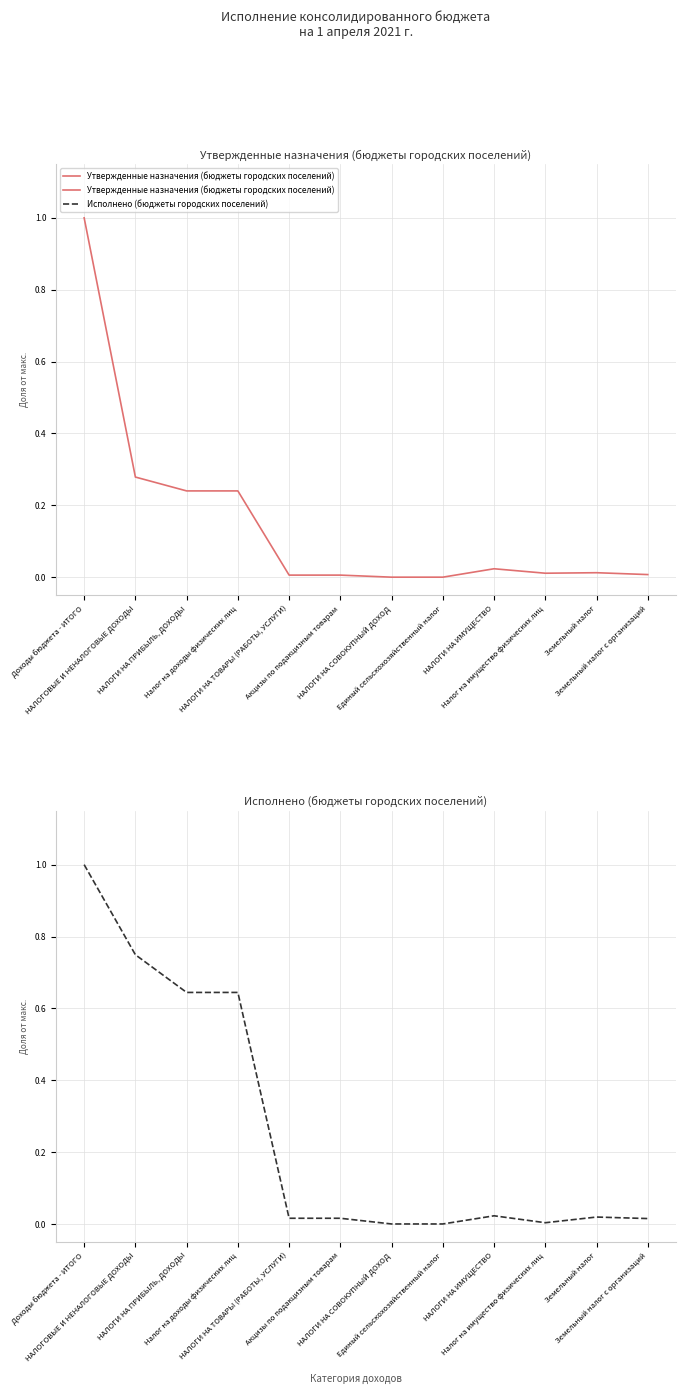

Where is Исполнено (бюджеты городских поселений) nearest to the value 0?

НАЛОГИ НА СОВОКУПНЫЙ ДОХОД